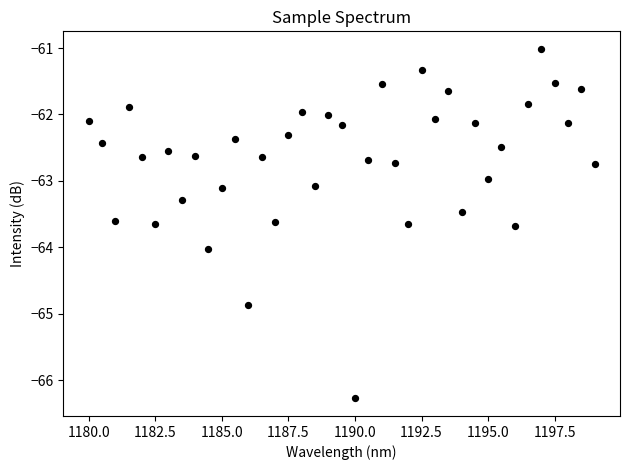

What is the range of X values (max minus min)?

19.0